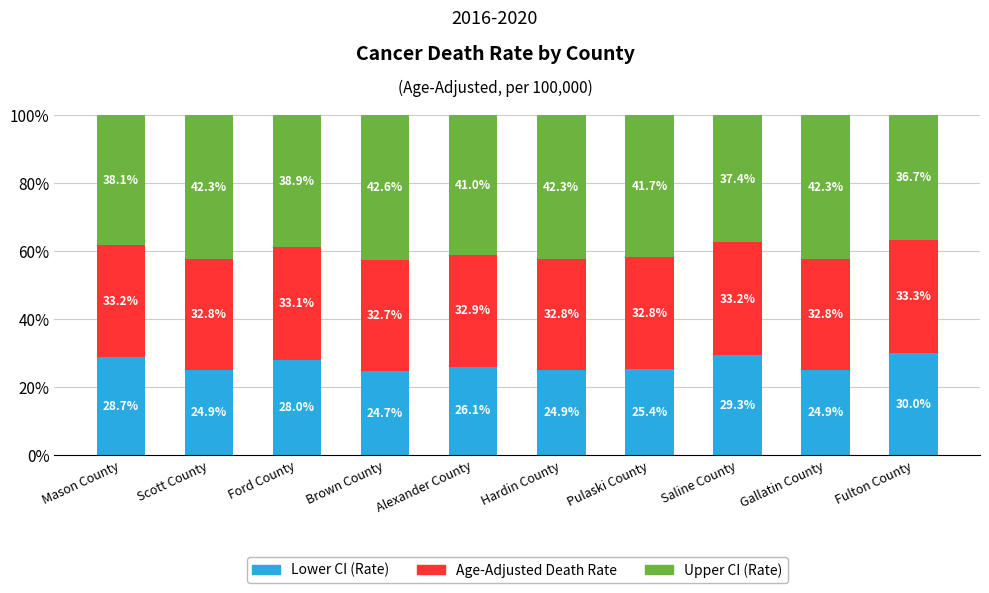

Read the Lower CI (Rate) value at Saline County.

29.3